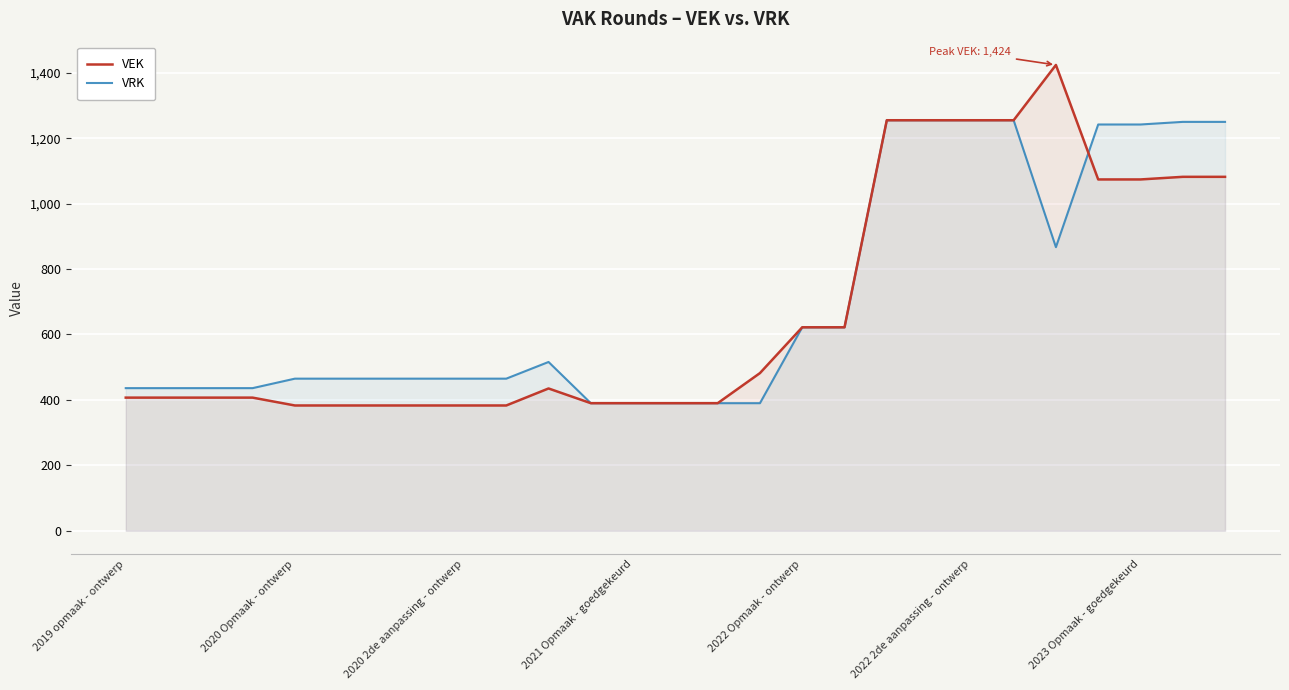

At which category does VEK reach its first local peak?

10